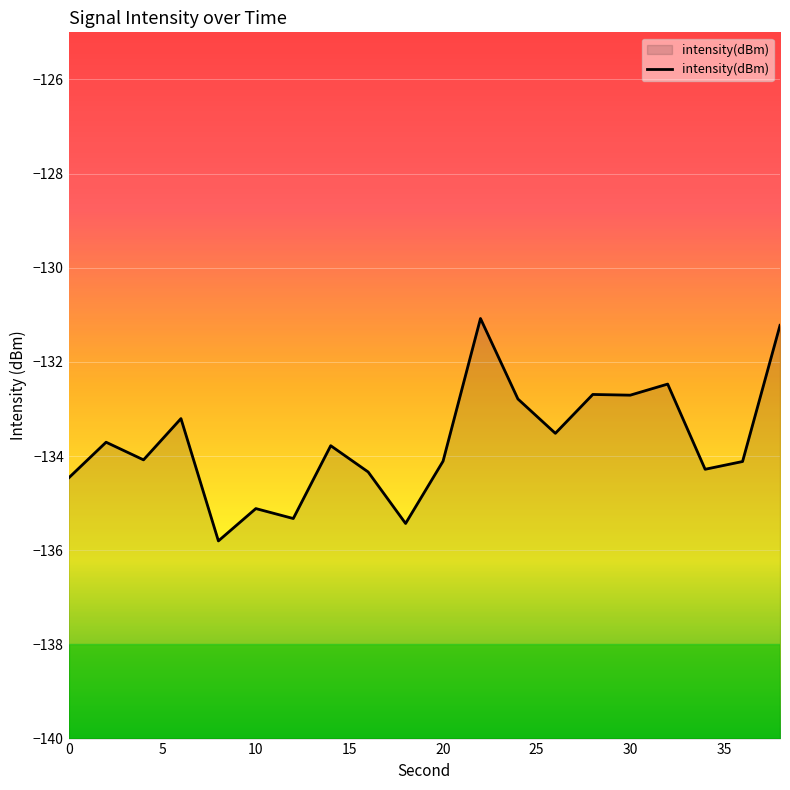

What is the difference between the maximum and minimum values?

4.7